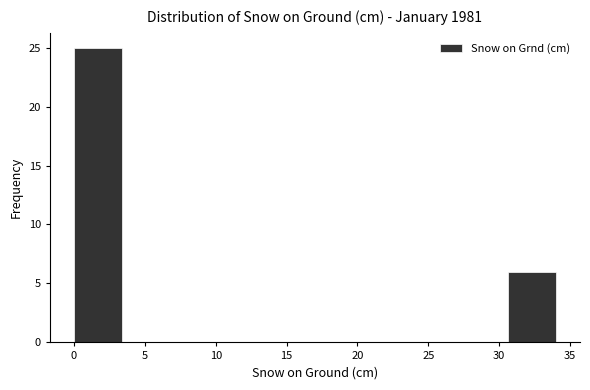

Which range on the x-axis has the tallest bar?

0.0 to 3.4